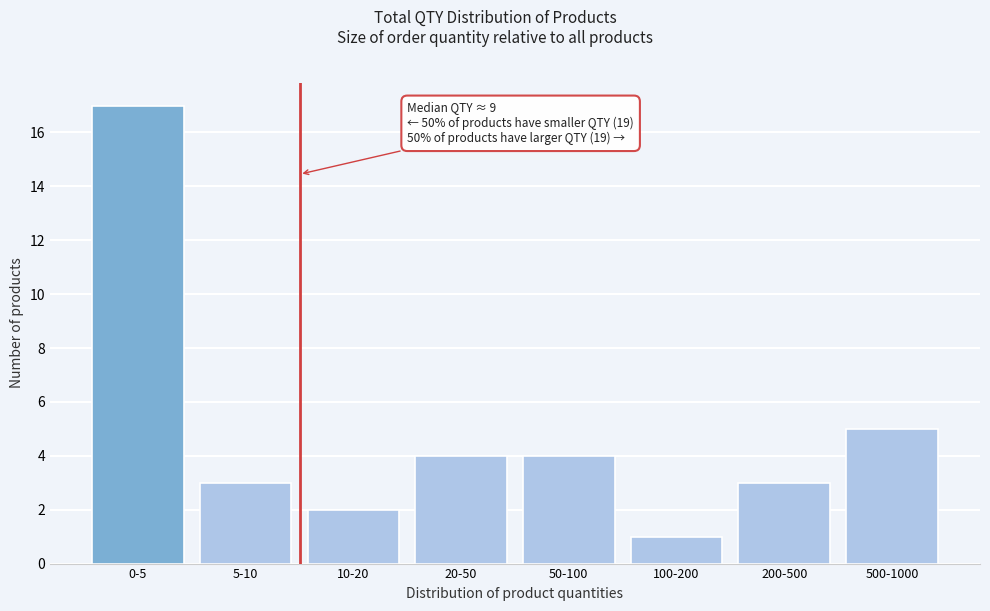

Reading right to left, extract all data points from this chart.

5	3	1	4	4	2	3	17